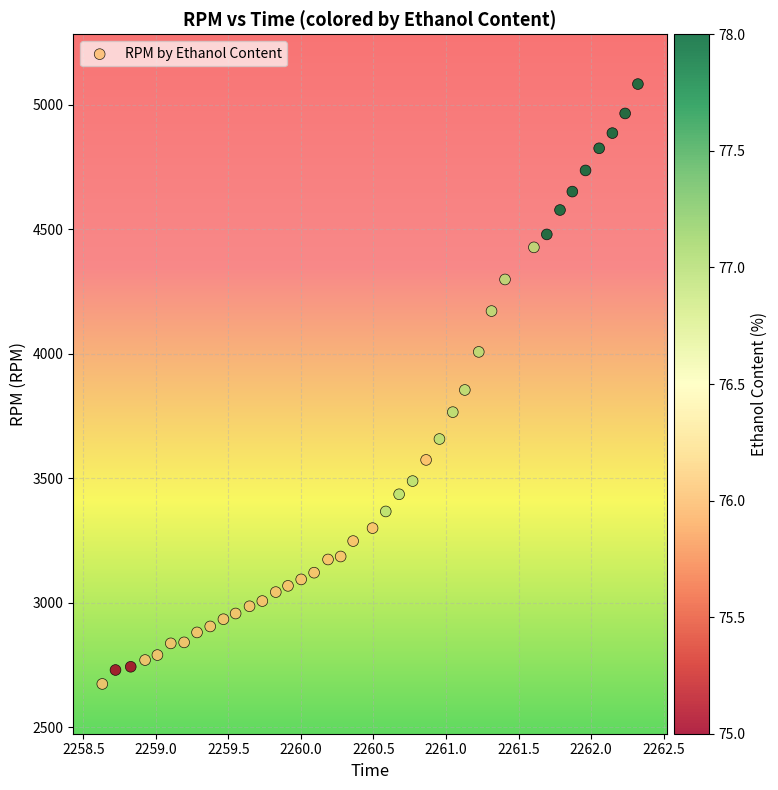

What is the range of Y values (max minus min)?

2410